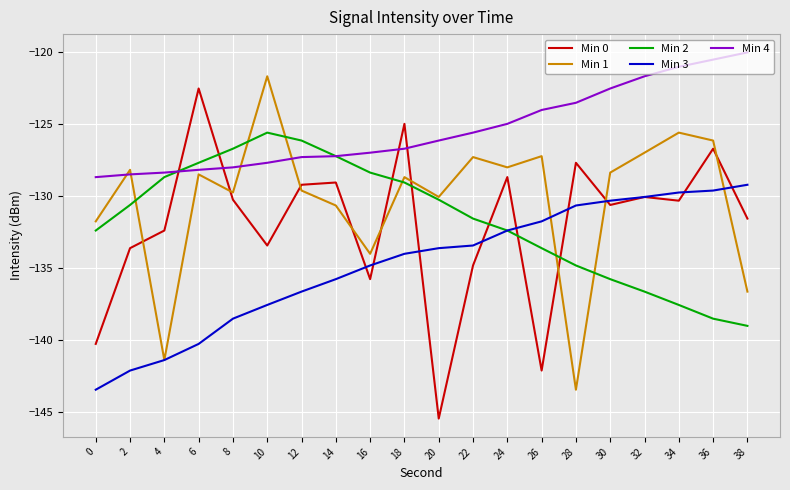

What is the difference between the second highest and minimum values in the Min 4 series?

8.2